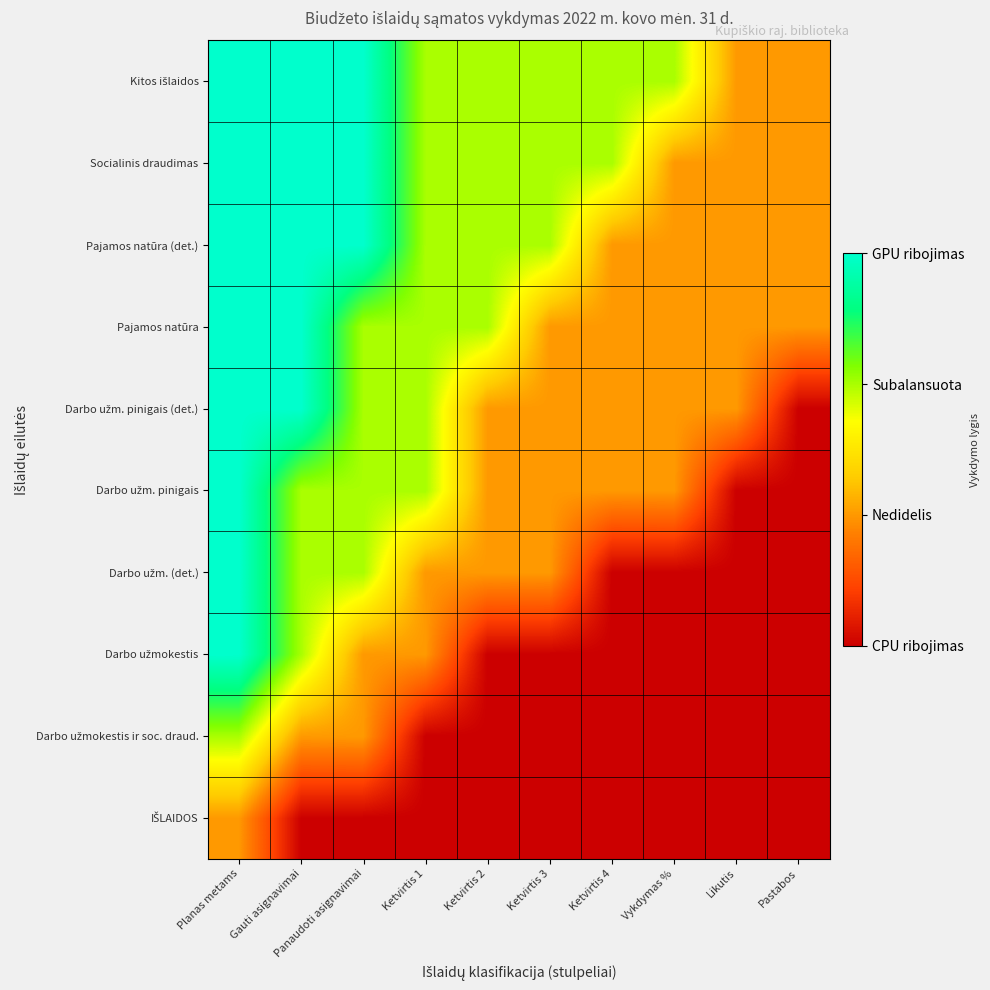

Which series has the largest total across all categories?

Kitos išlaidos